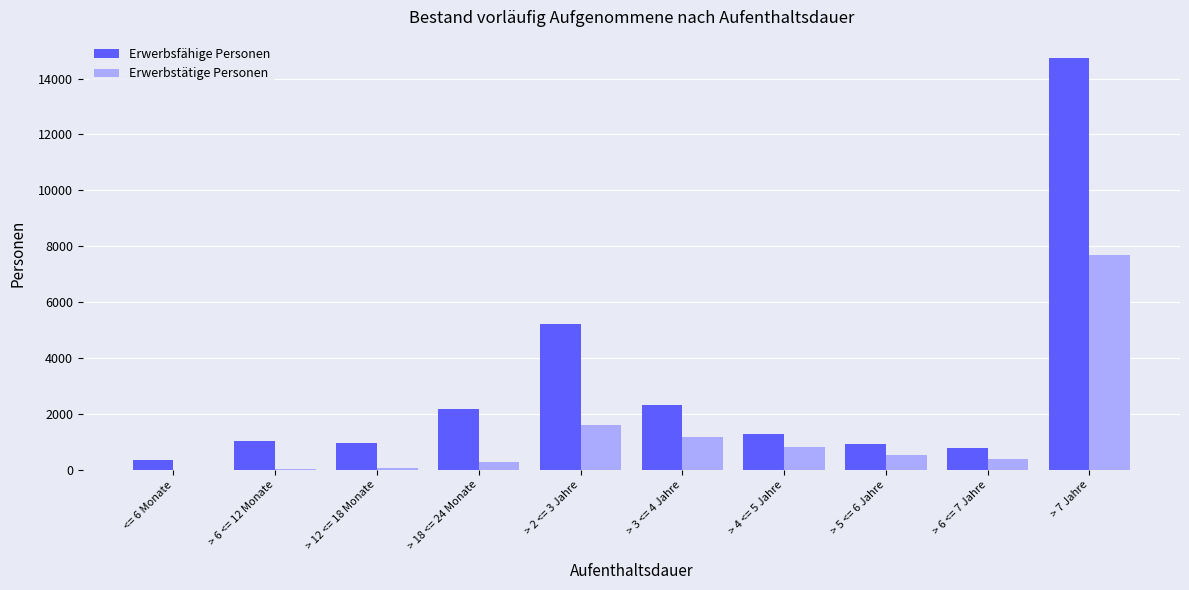

Which series has the largest total across all categories?

Erwerbsfähige Personen